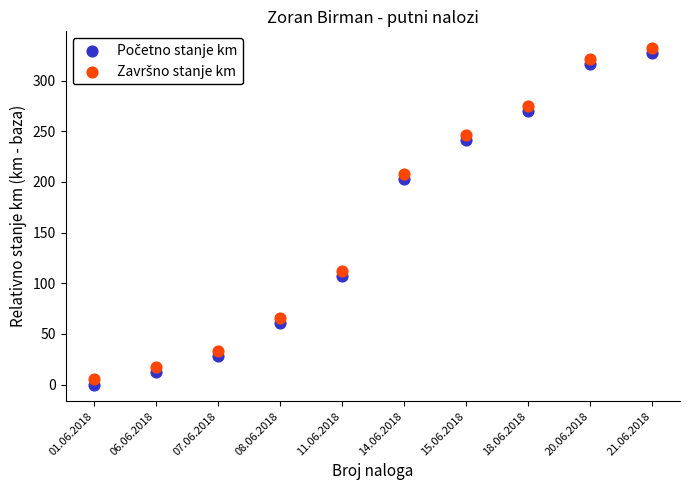

What is the X range (max minus min) for the scatter plot?

9